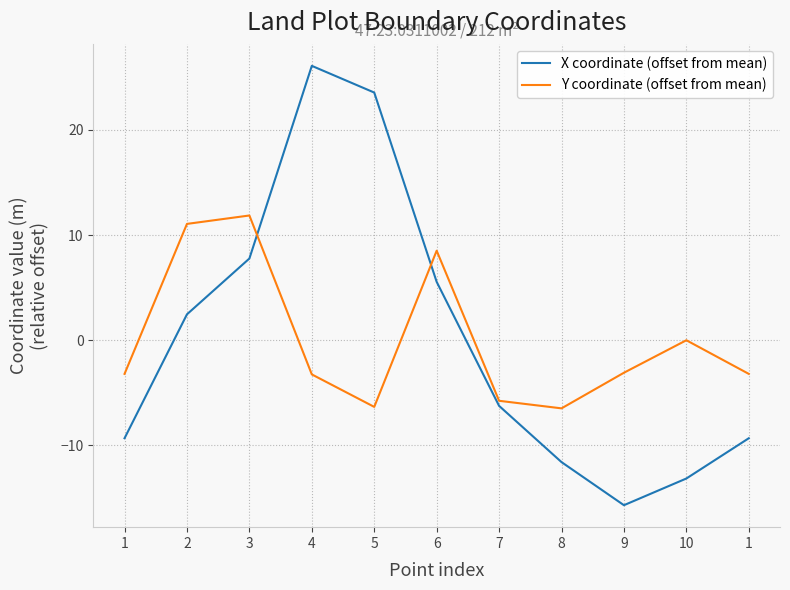

At which category does X coordinate (offset from mean) reach its first local peak?

4